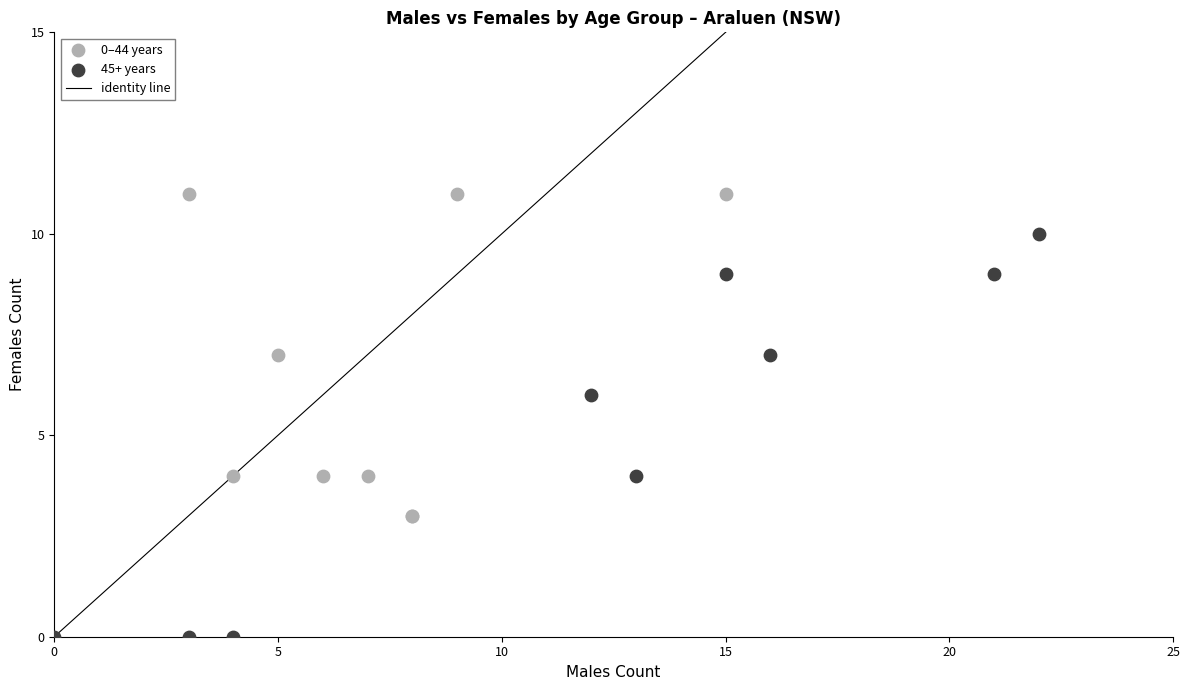

Which series contains the highest Y value?

0–44 years